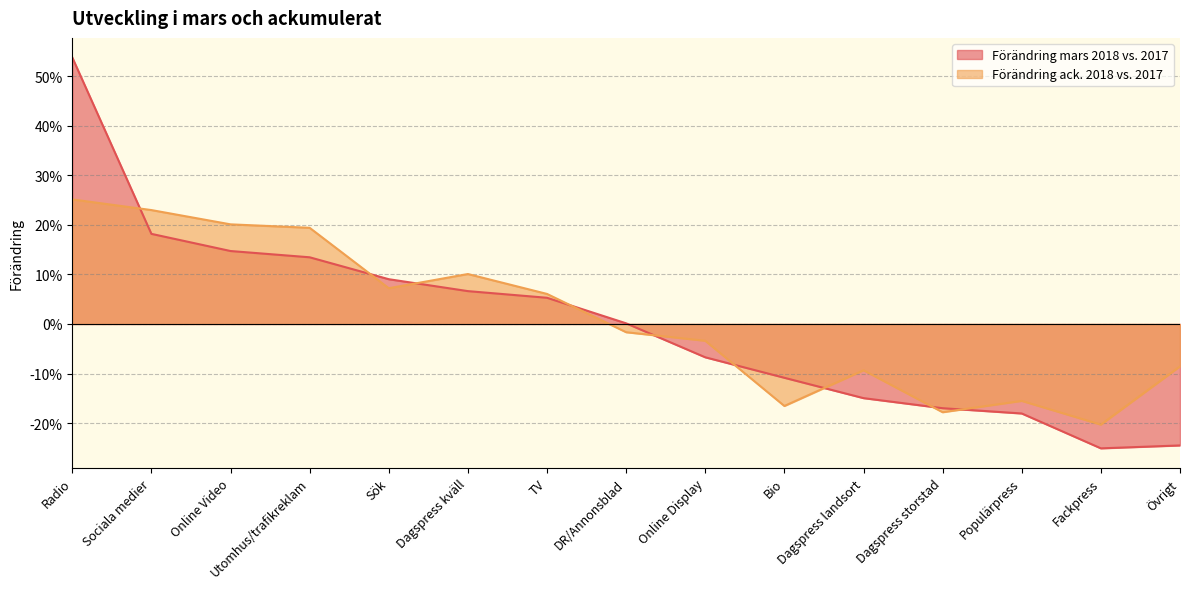

At which label does Förändring mars 2018 vs. 2017 first exceed 0?

Radio